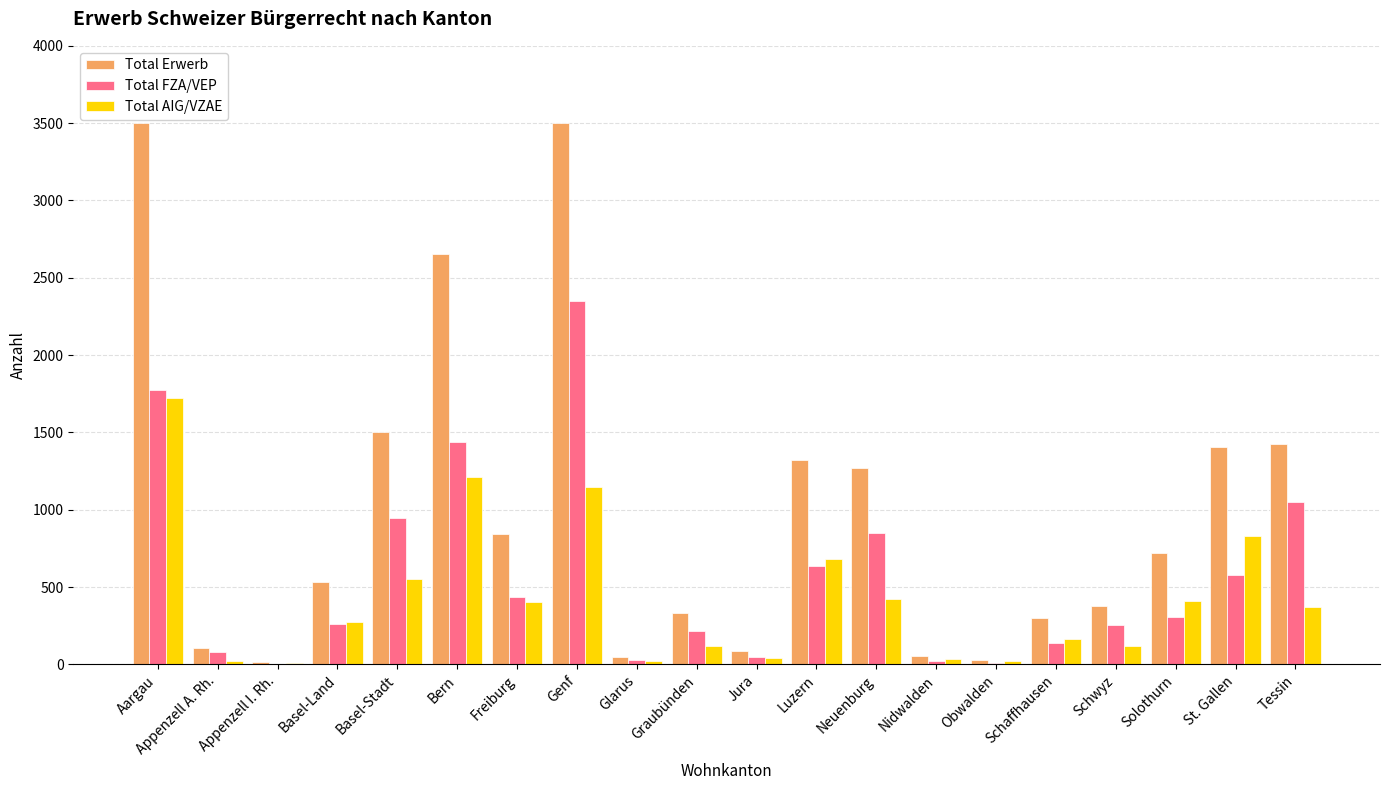

The Total FZA/VEP series shows 2353 at Genf. True or false?

True